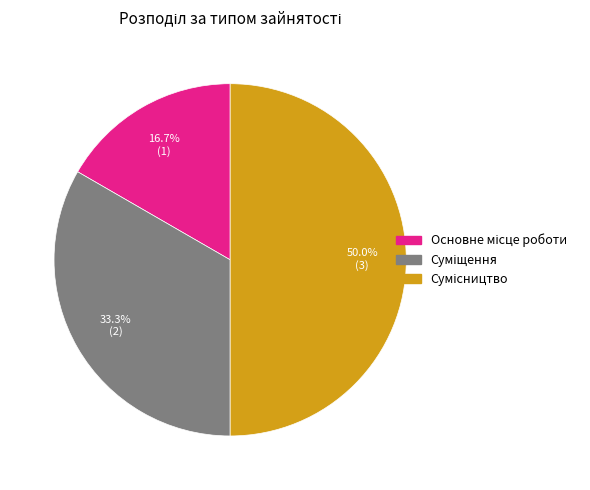

Count the number of slices in the pie.

3